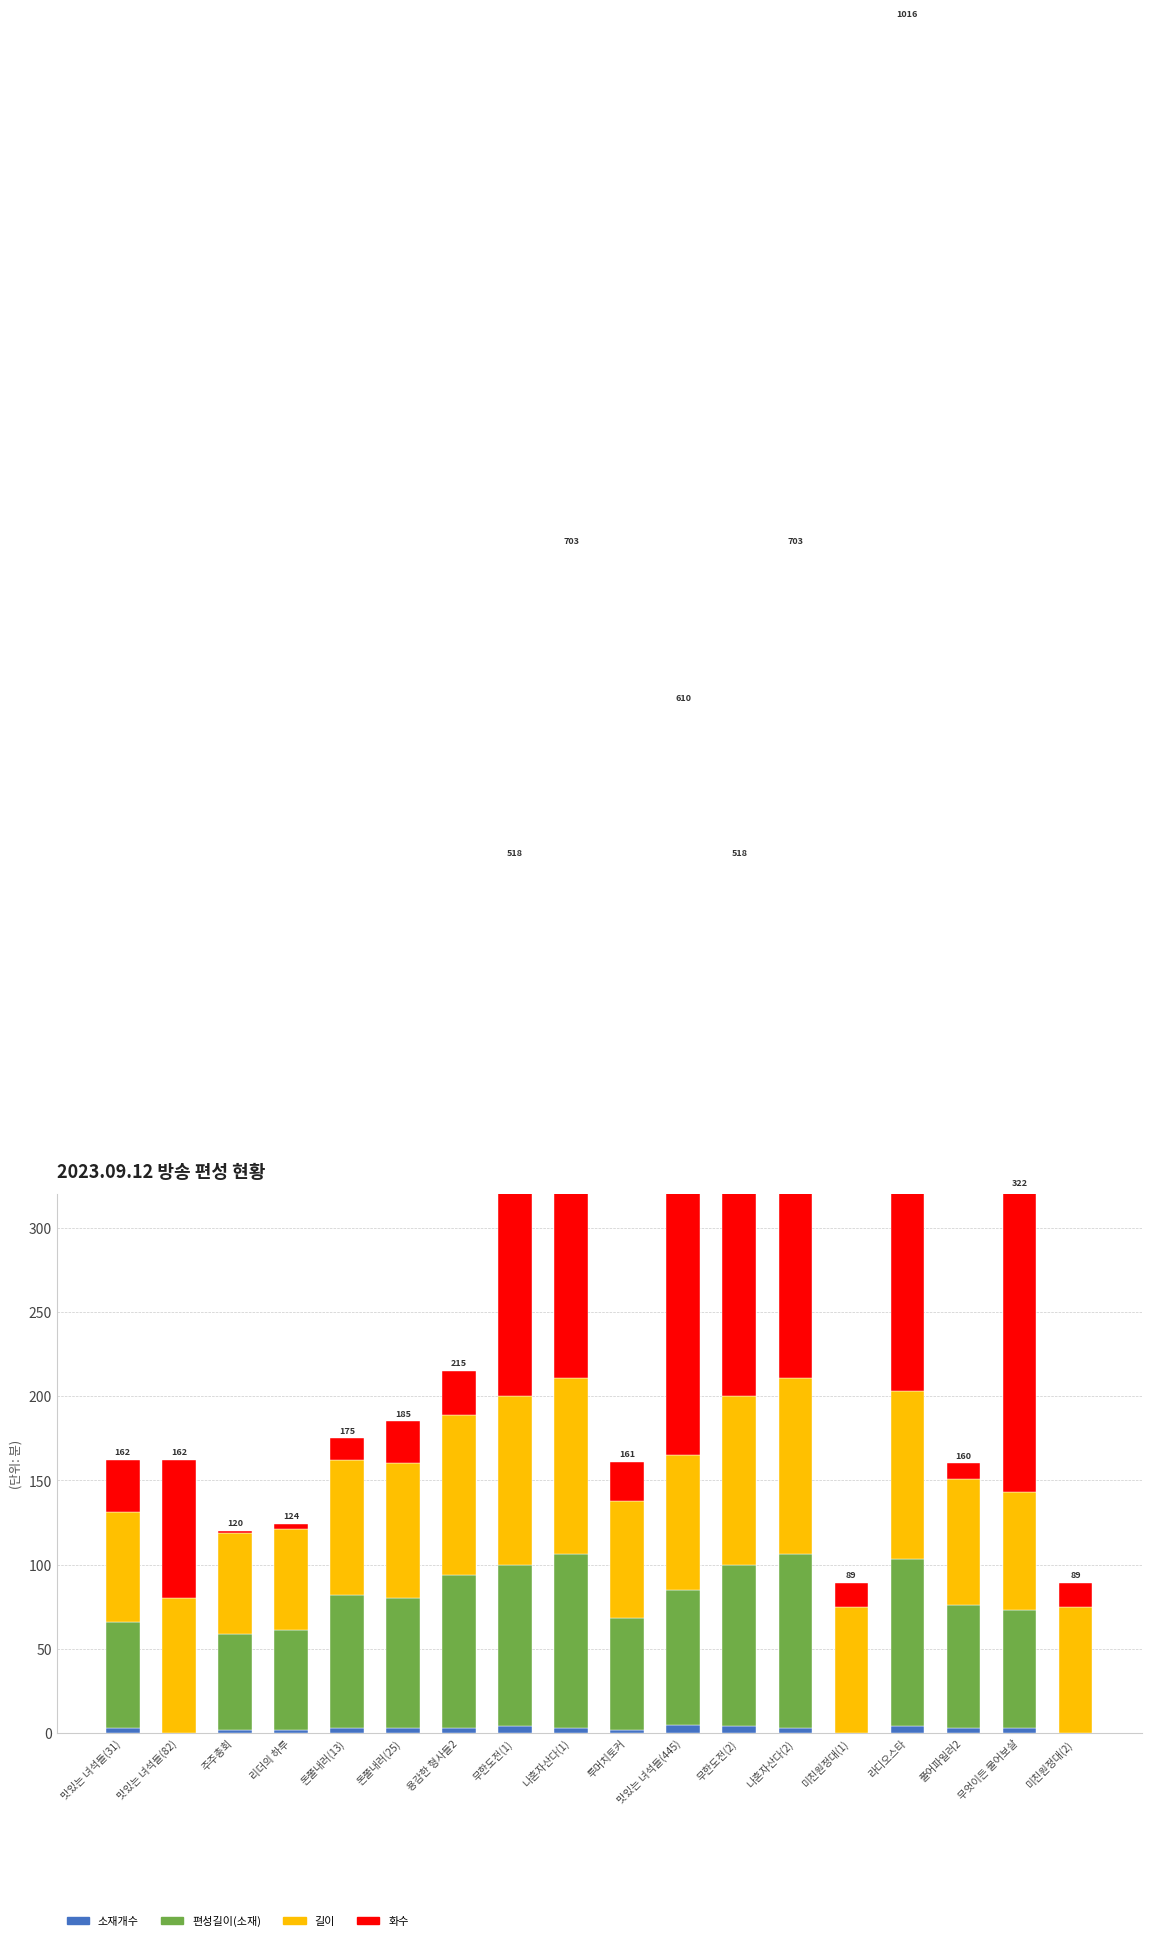

Between 무한도전(2) and 용감한 형사들2, which is larger?

무한도전(2)